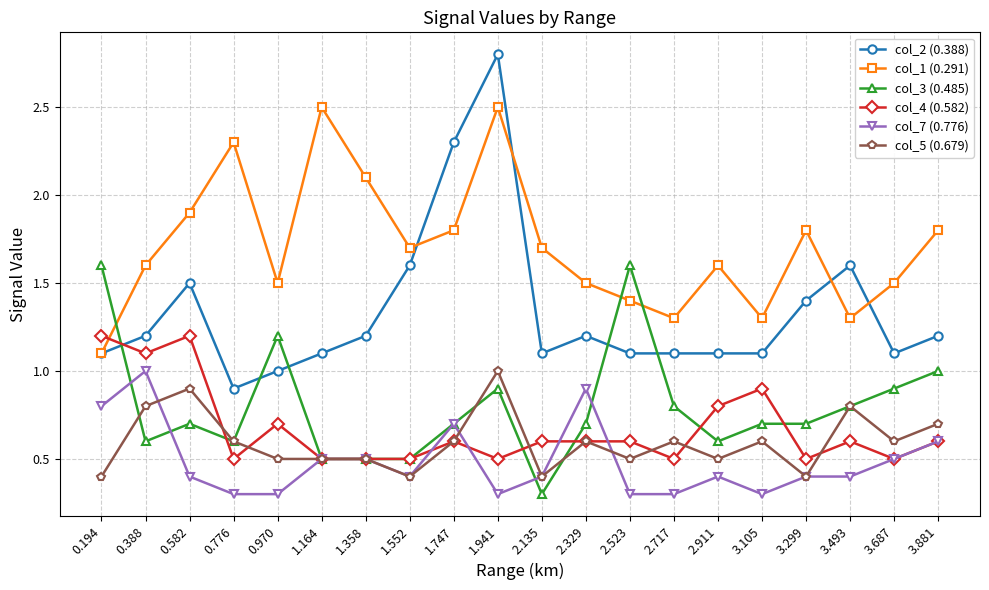

What is the difference between the highest and lowest values at 3.687?

1.0